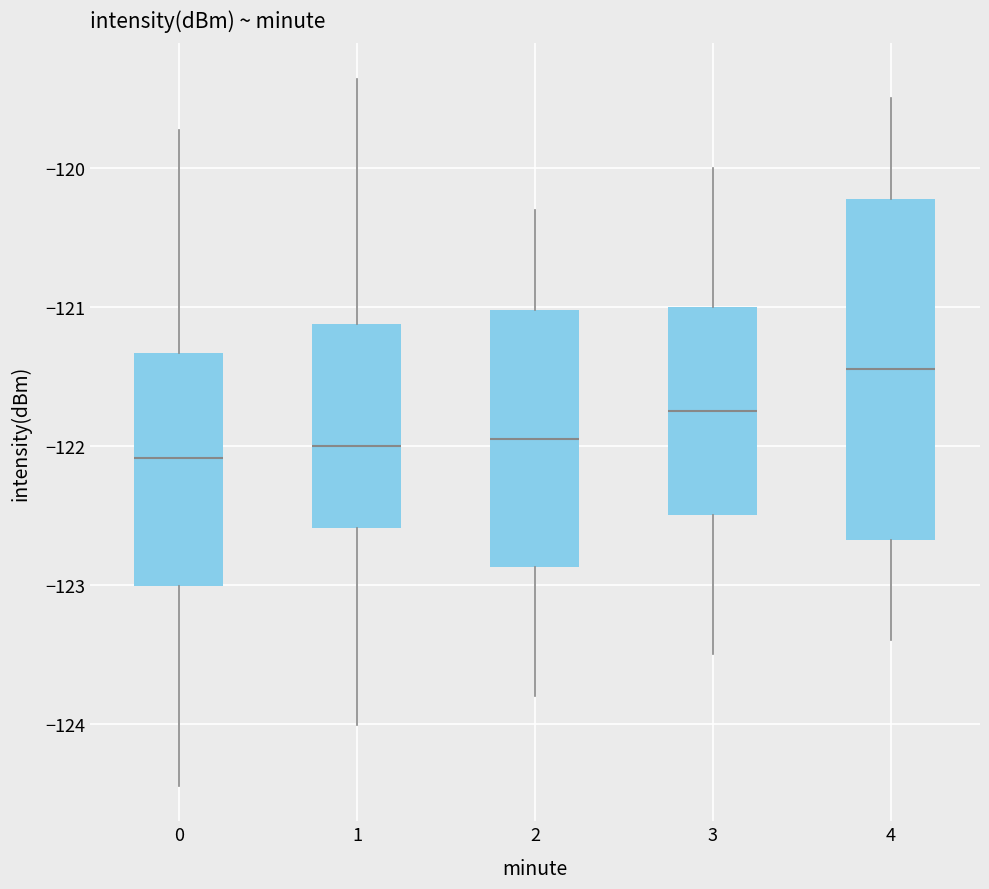

Reading left to right, transcribe this box plot: for each box, give where its median line is, the range the box spans, and where its two whiskers end, as read against the y-axis. The values are not printed on the chart, so give them approximately, as read against the axis.

0: median -122.1, box -123.0 to -121.3, whiskers -124.4 to -119.7
1: median -122.0, box -122.6 to -121.1, whiskers -124.0 to -119.4
2: median -121.9, box -122.9 to -121.0, whiskers -123.8 to -120.3
3: median -121.7, box -122.5 to -121.0, whiskers -123.5 to -120.0
4: median -121.4, box -122.7 to -120.2, whiskers -123.4 to -119.5